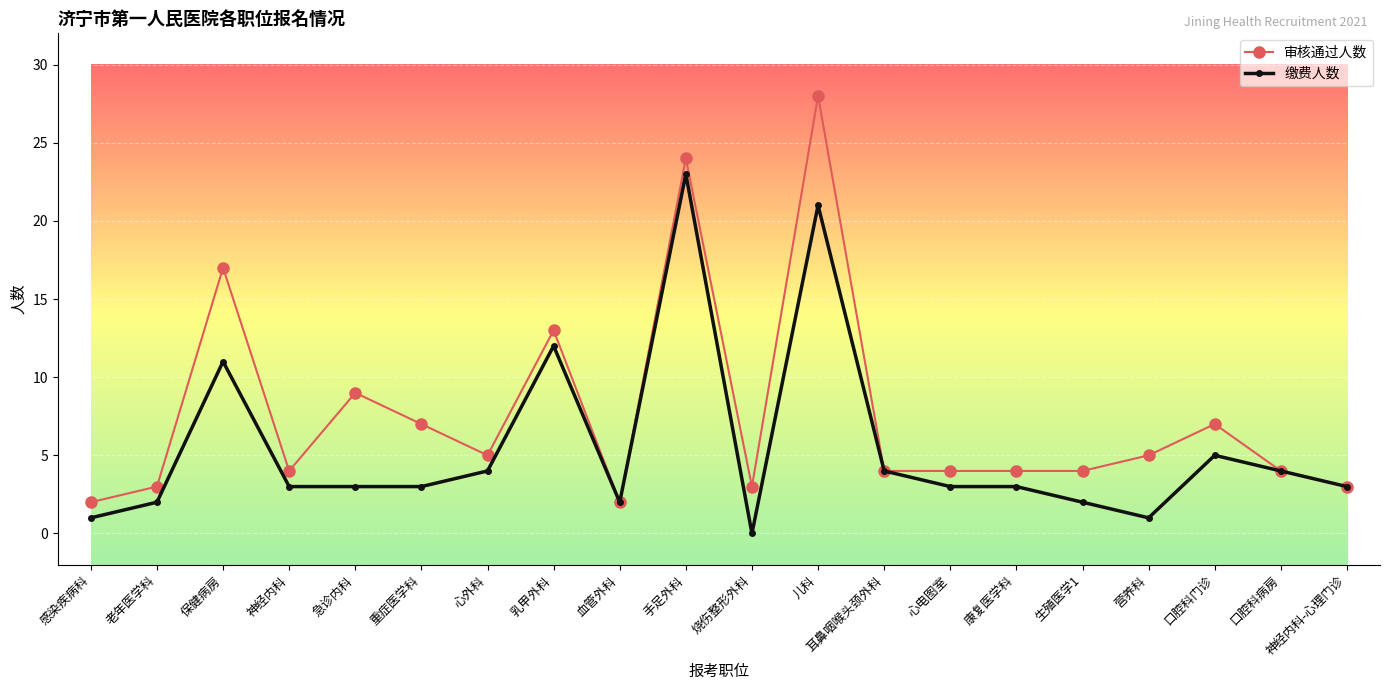

Where is the first local minimum for 审核通过人数?

神经内科